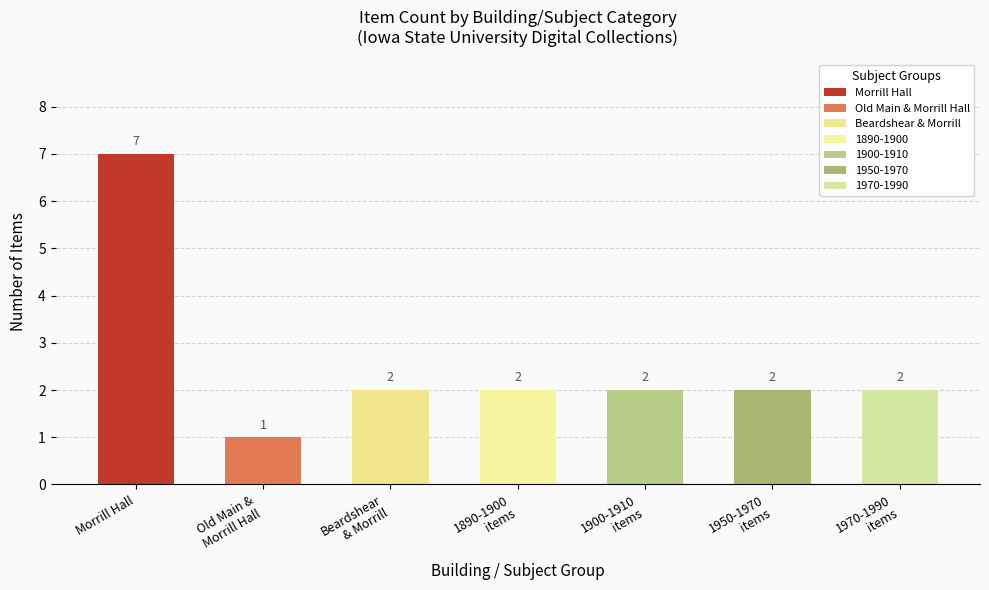

What is the difference between the maximum and second lowest values?

5